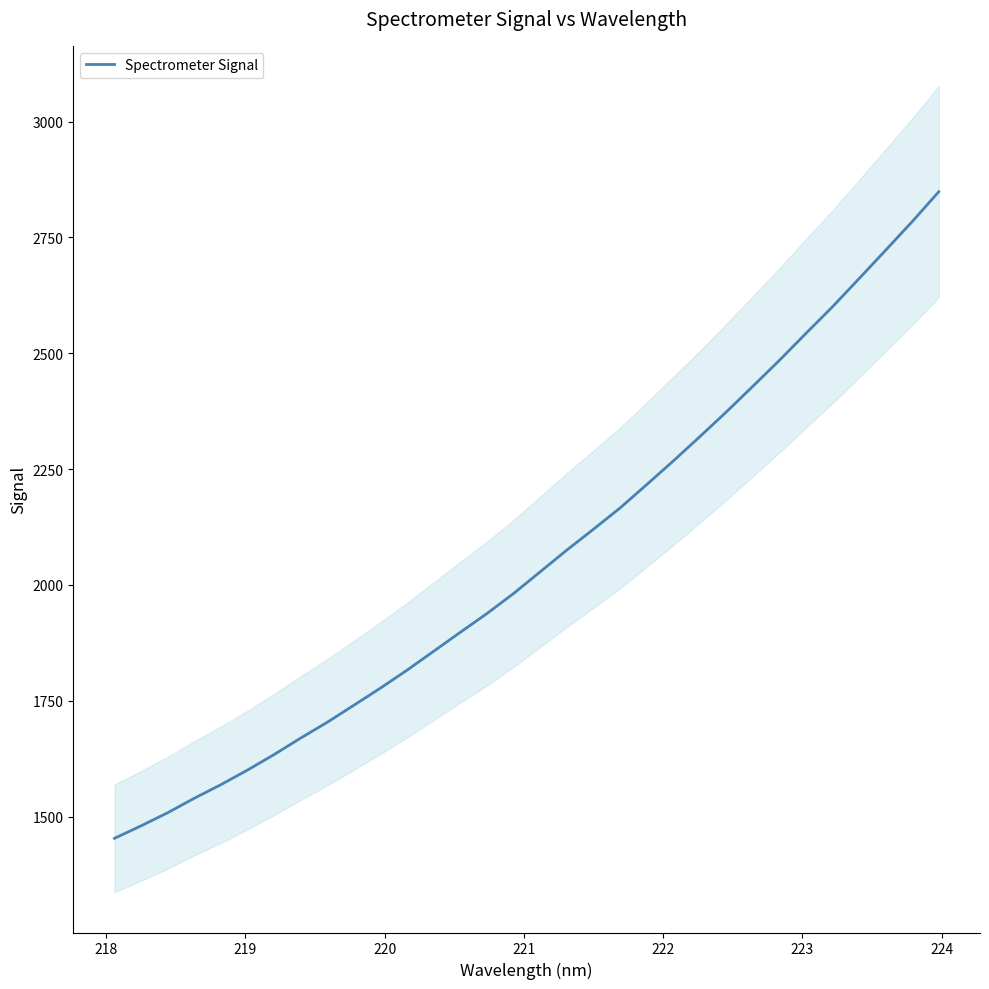

What is the lowest value of the Spectrometer Signal series?

1453.3